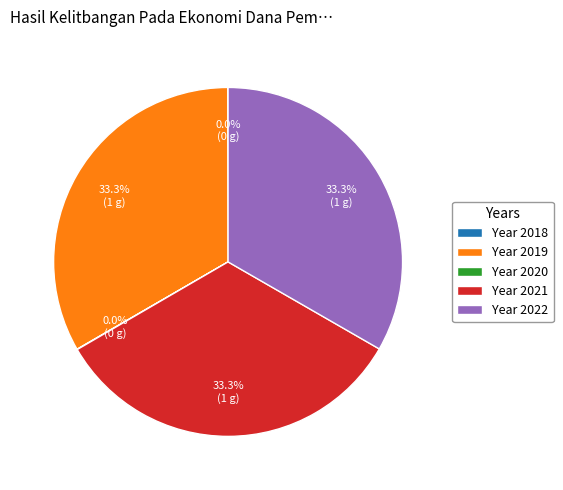

What is the ratio of the value at Year 2022 to the value at Year 2021?

1.0